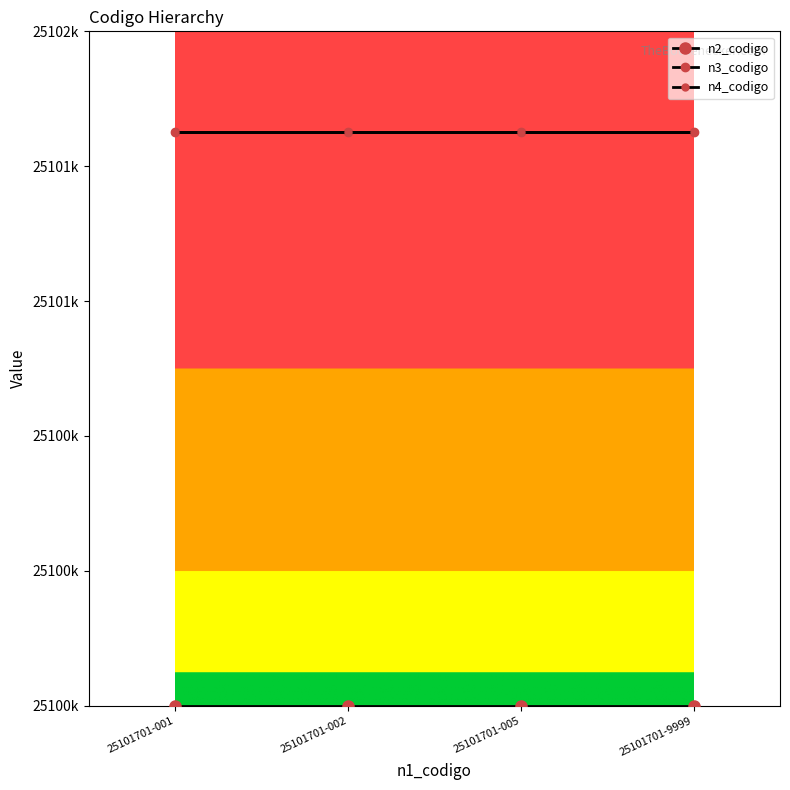

What is the value of the n4_codigo point at the 2nd from the left?

25101701